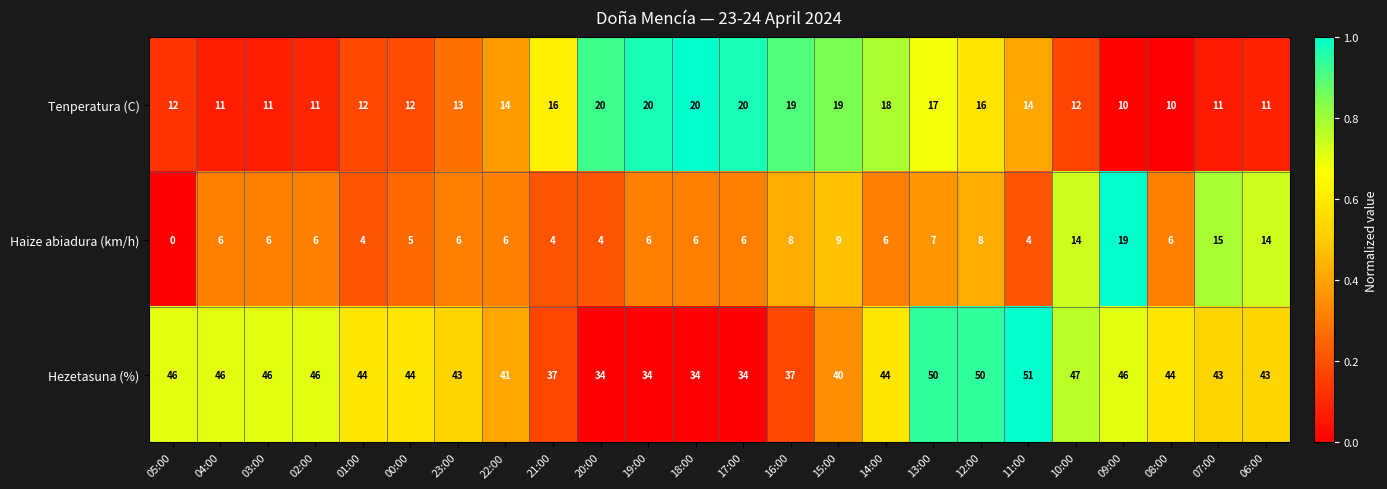

The value of Tenperatura (C) at 15:00 is 9. True or false?

False